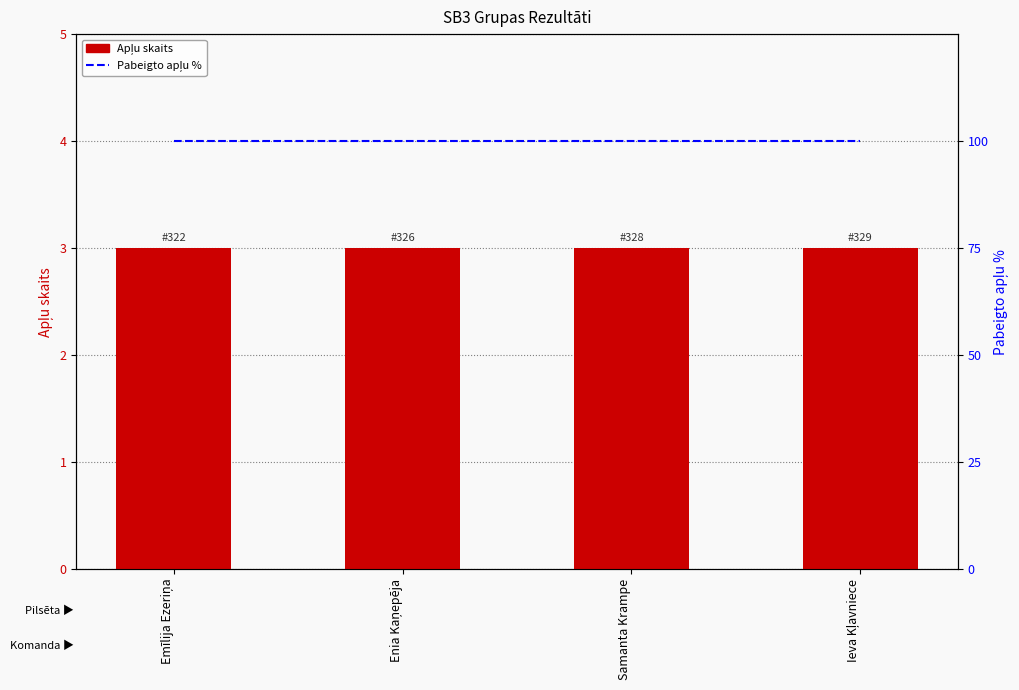

What is the sum of the Apļi (skaits) values at Ieva Kļavniece and Emīlija Ezeriņa?

6